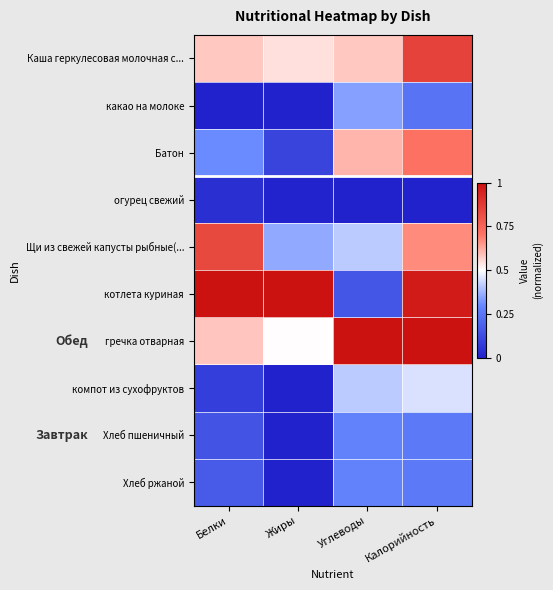

At Жиры, list the series in order from smallest to largest.

какао на молоке, компот из сухофруктов, Хлеб пшеничный, Хлеб ржаной, огурец свежий, Батон, Щи из свежей капусты рыбные(..., гречка отварная, Каша геркулесовая молочная с..., котлета куриная